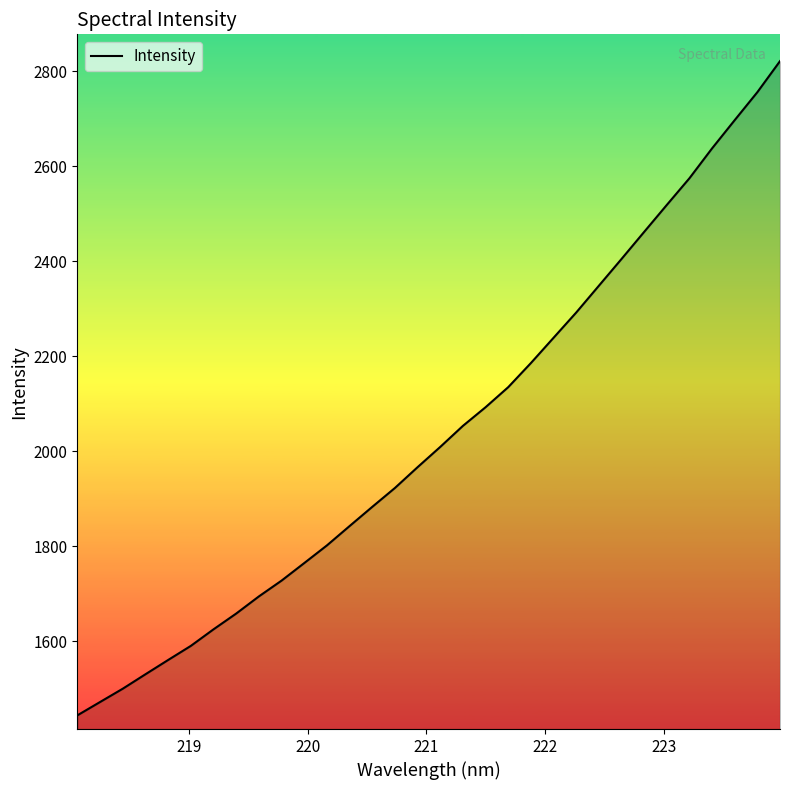

What is the difference between the maximum and minimum values?

1377.5